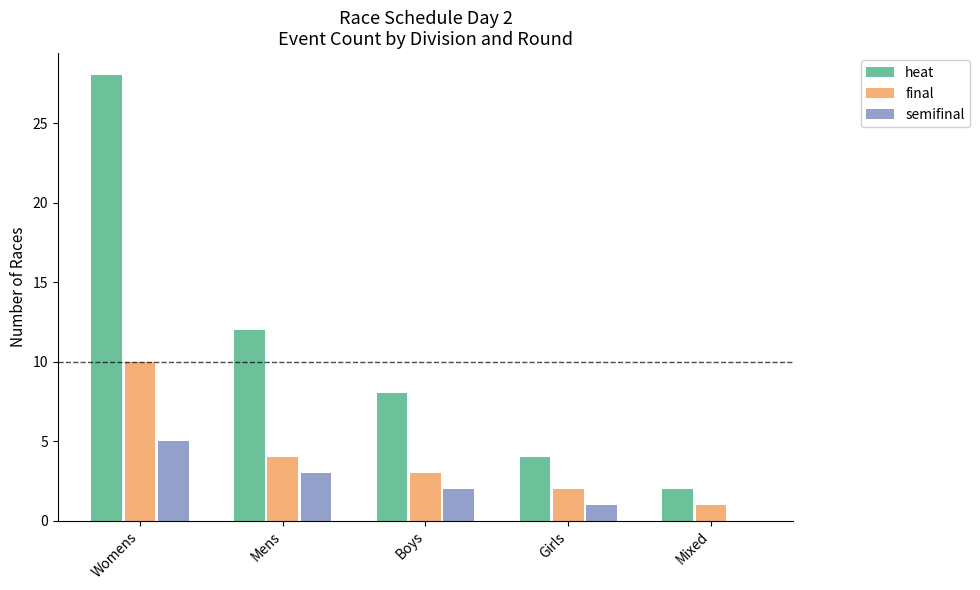

What is the sum of all final values?

20